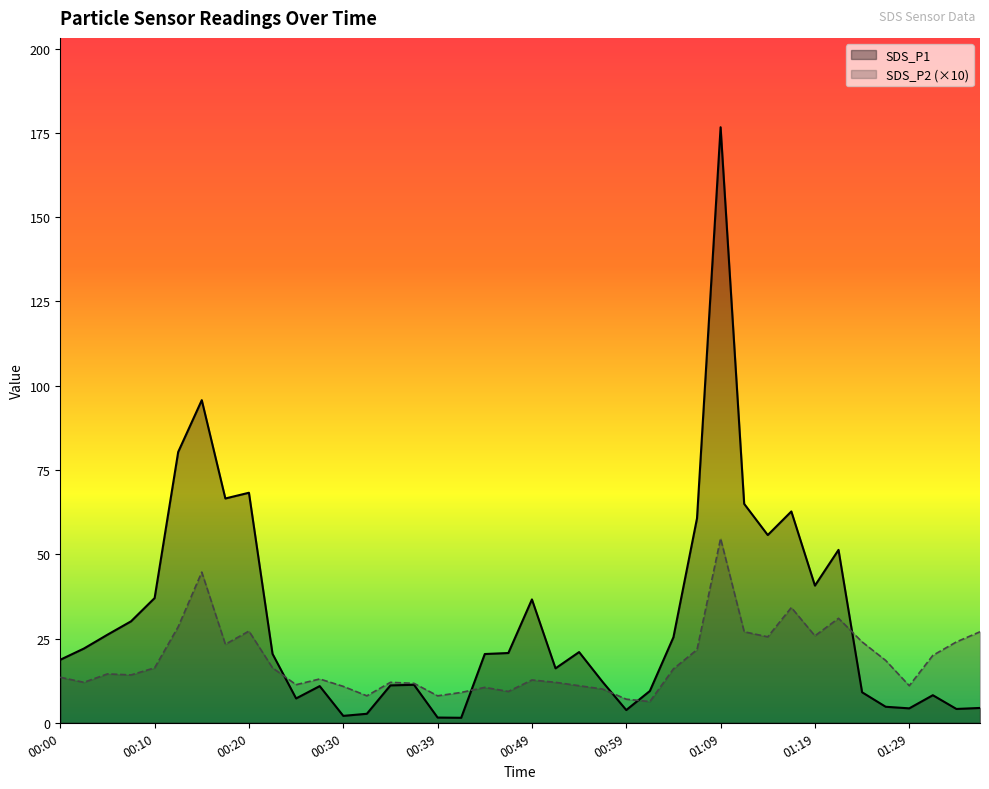

True or false: SDS_P1 has more than 1 points higher than both neighbors.

True